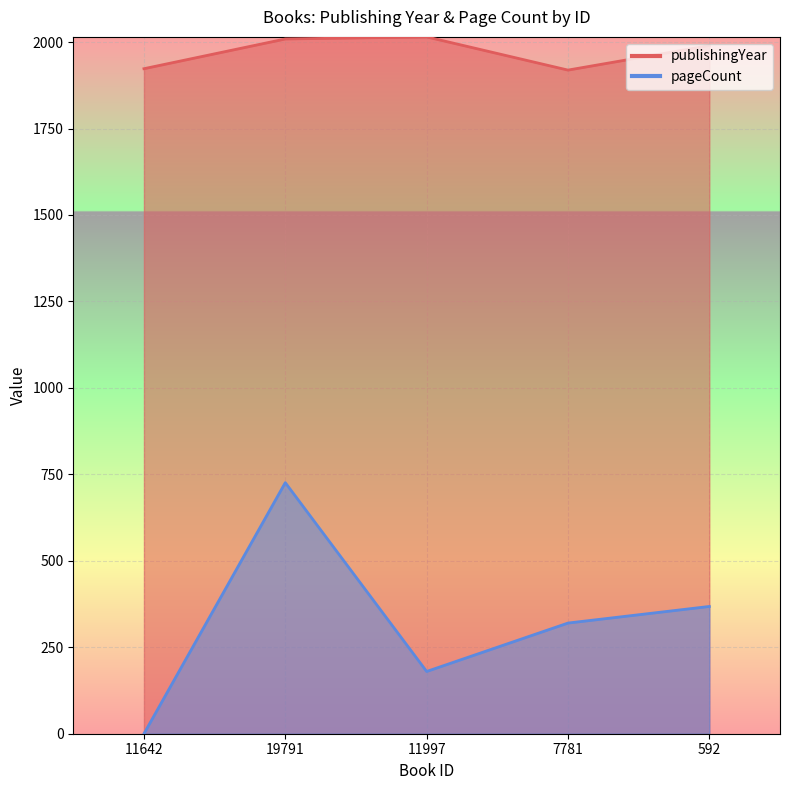

True or false: publishingYear has more than 0 interior local peaks.

True